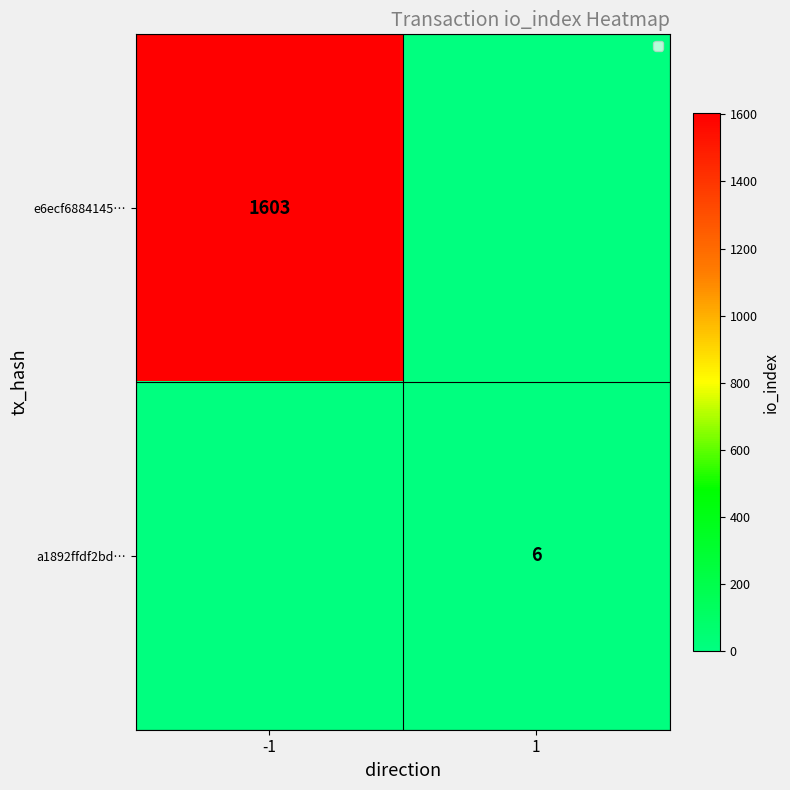

Is the value of a1892ffdf2bd… at 1 greater than the value of e6ecf6884145… at 1?

Yes